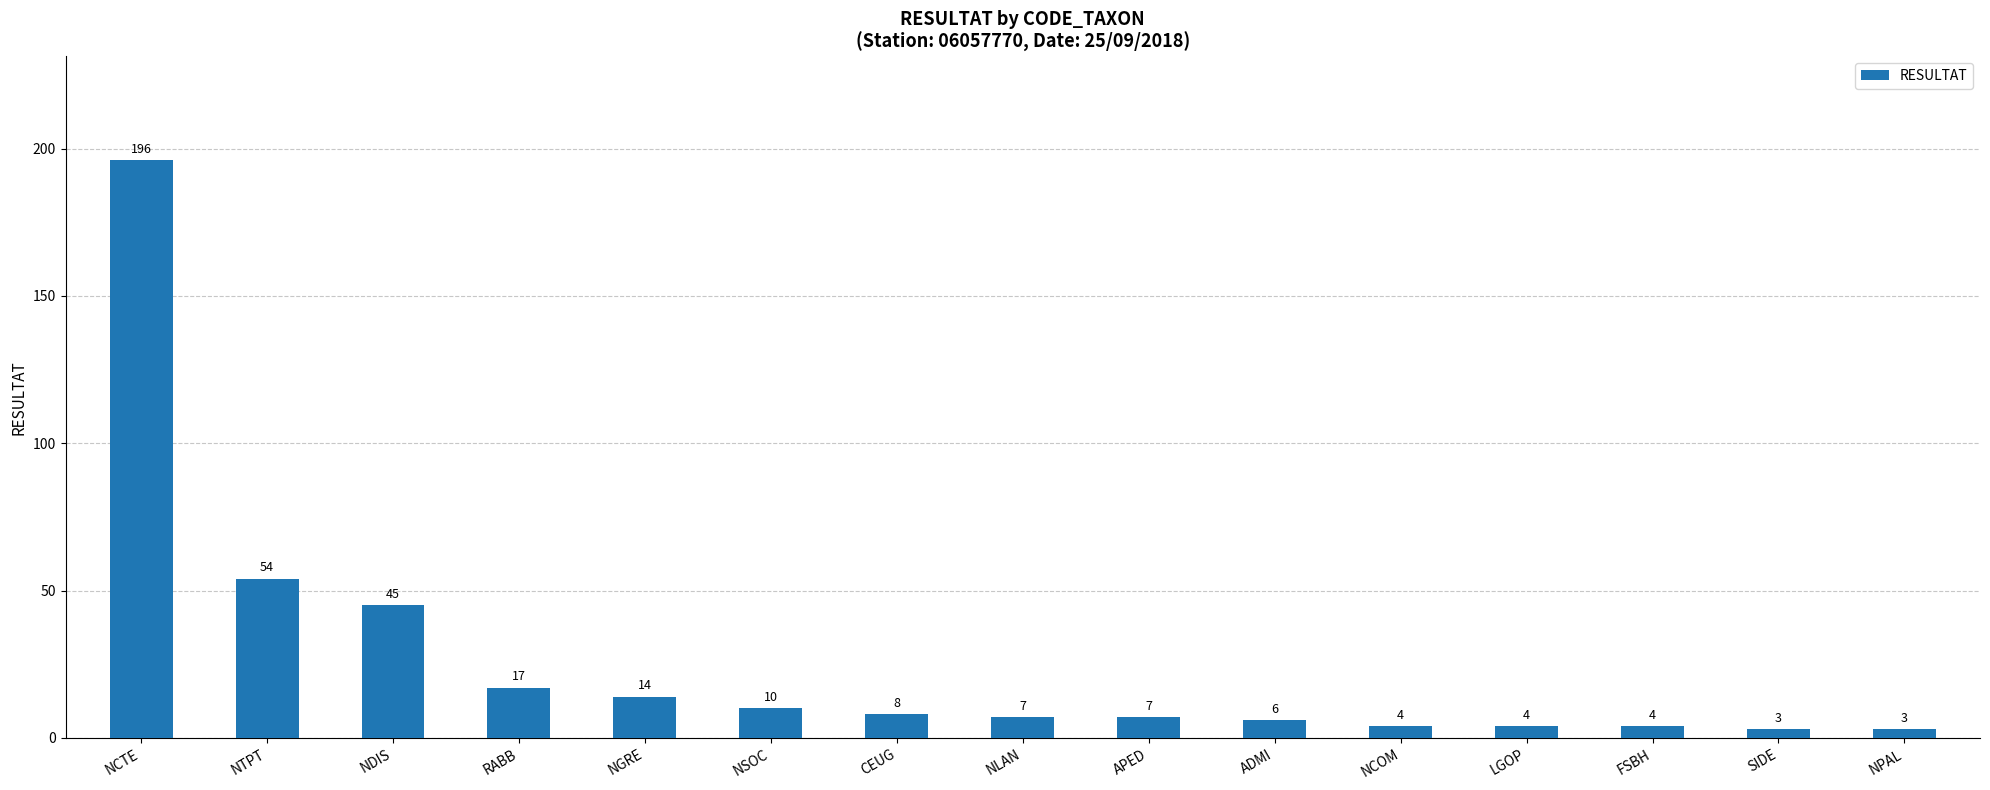

Approximately how many times larger is the value at NDIS compared to APED?

6.4